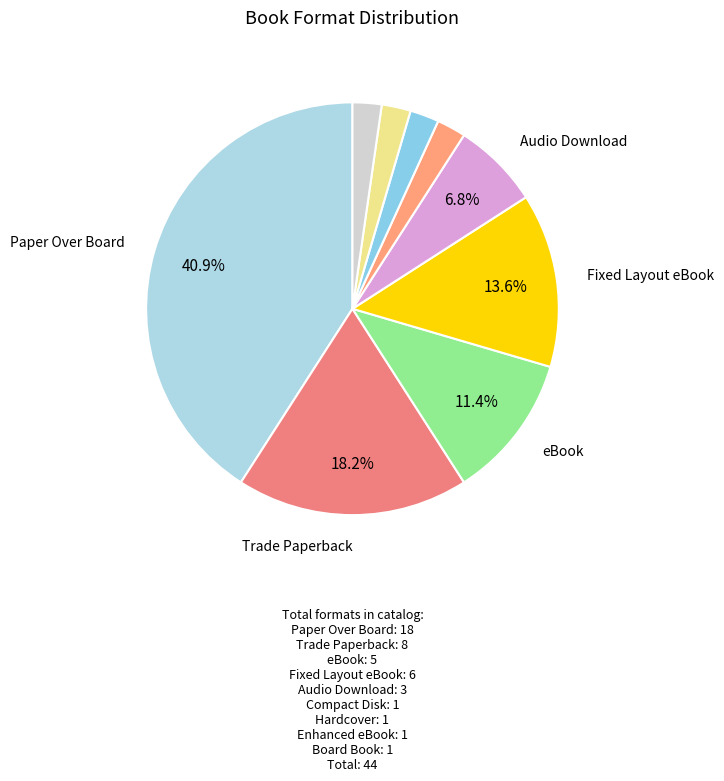

Count the number of slices in the pie.

9